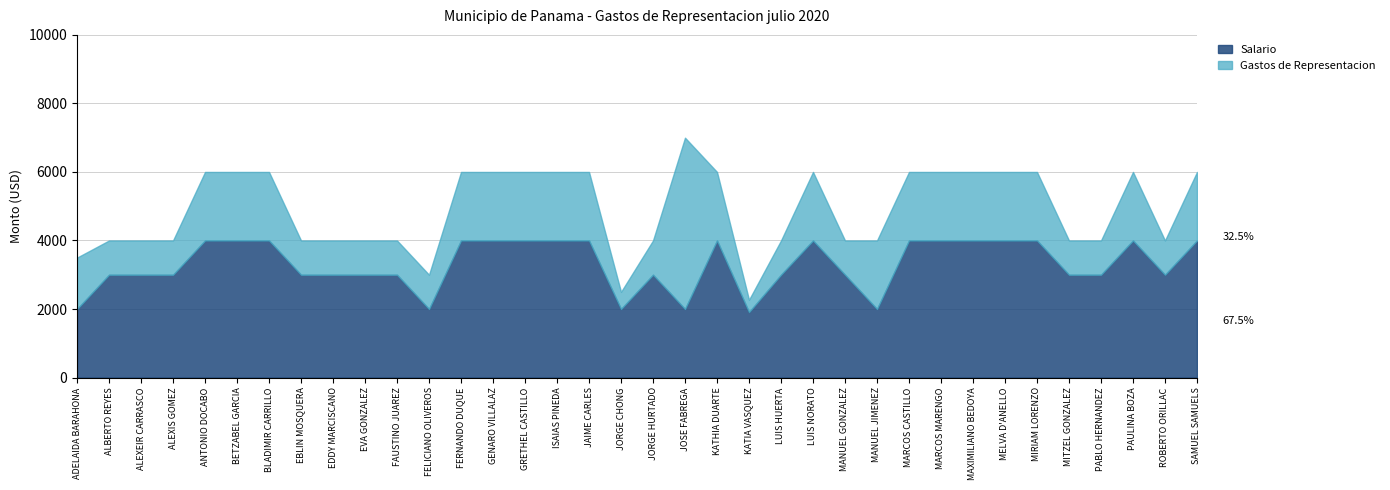

Where is the first local minimum for Salario?

FELICIANO OLIVEROS